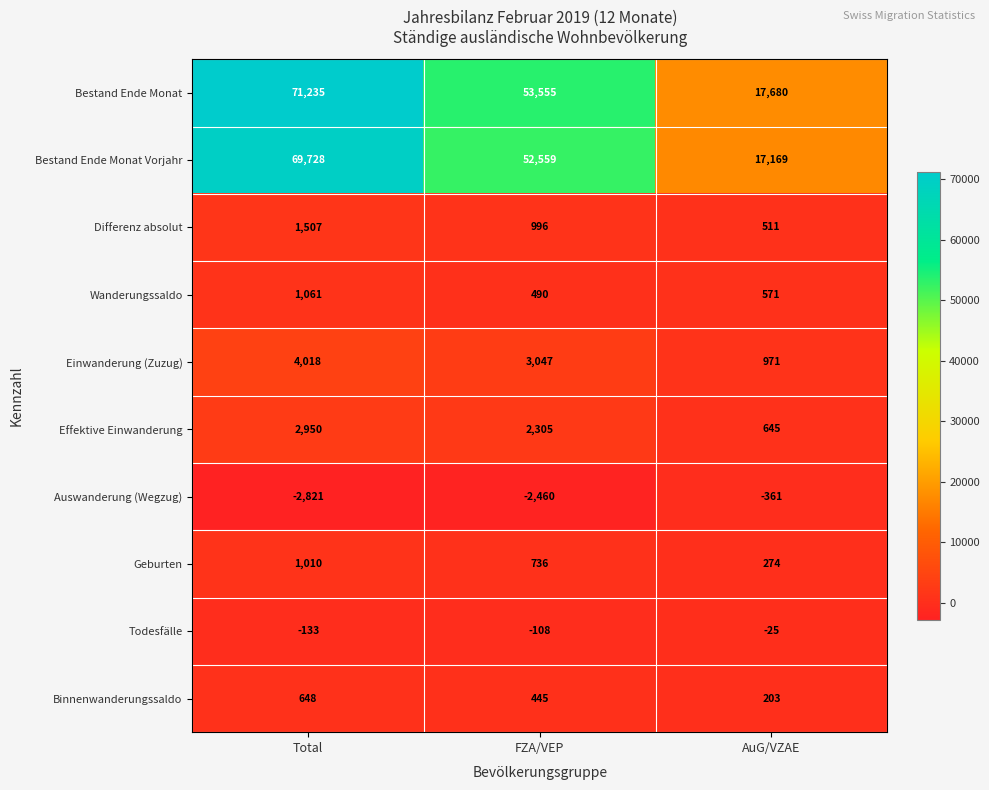

Between Total and FZA/VEP, which series saw the biggest shift?

Bestand Ende Monat